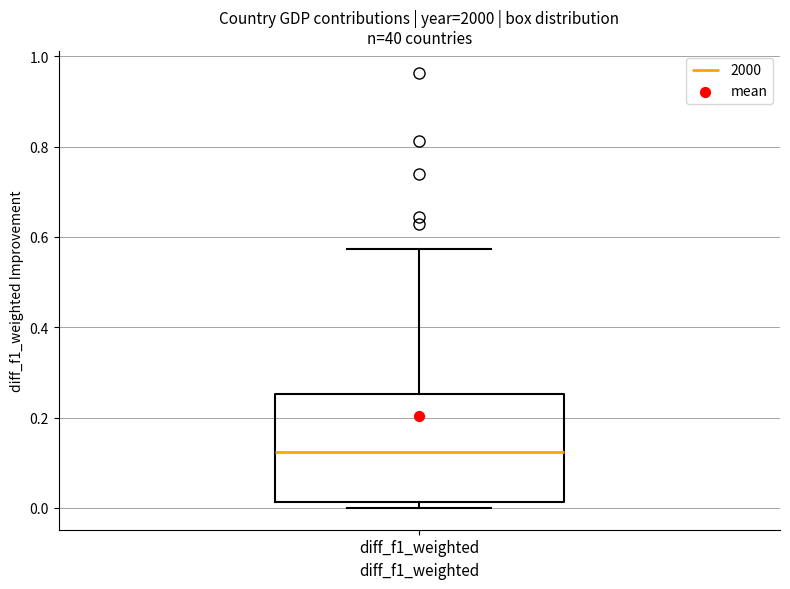

Where does the upper whisker of the box for diff_f1_weighted end on the y-axis? The values are not printed on the chart, so give them approximately, as read against the axis.

0.58